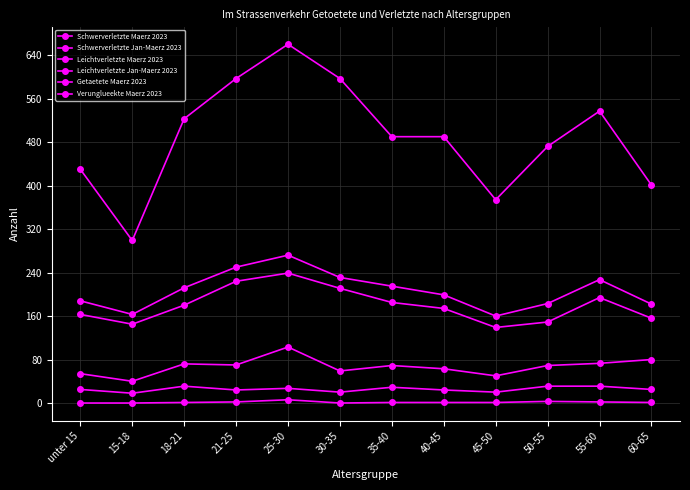

How many lines are shown in the chart?

6